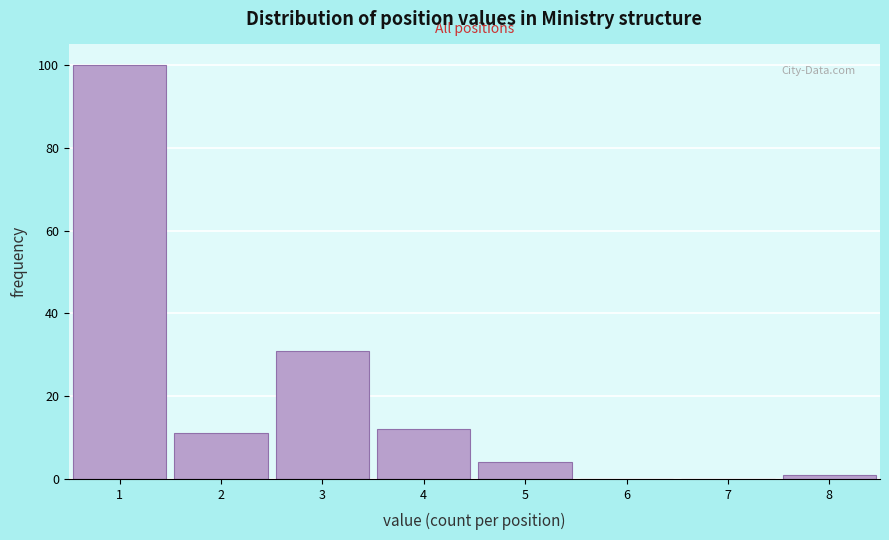

Reading left to right, list every bar in this chart as the range it spans on the x-axis followed by its height. The values are not printed on the chart, so give them approximately, as read against the axis.

0.5 to 1.5: 100
1.5 to 2.5: 12
2.5 to 3.5: 32
3.5 to 4.5: 12
4.5 to 5.5: 4
5.5 to 6.5: 0
6.5 to 7.5: 0
7.5 to 8.5: under 2